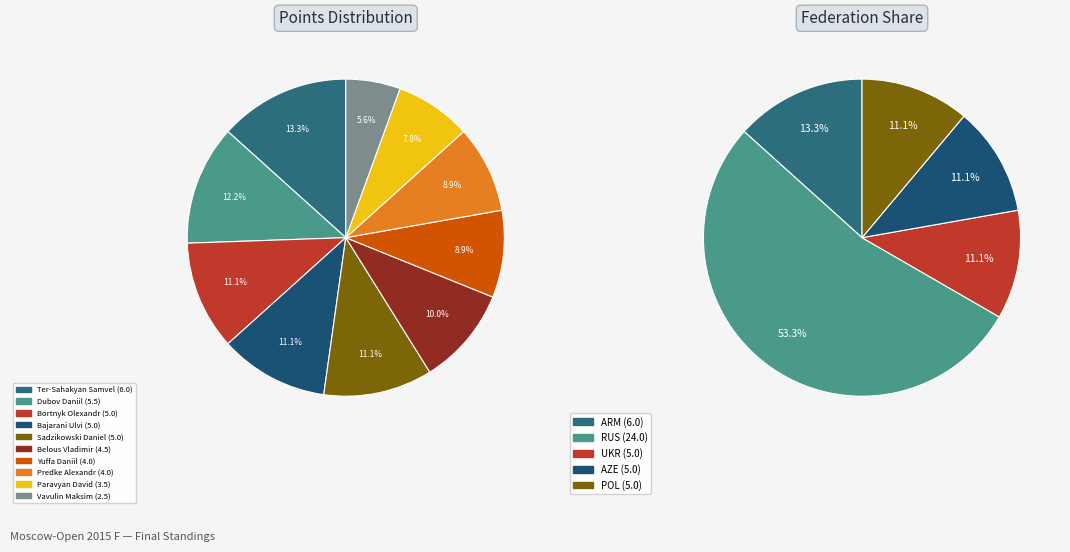

Rank the categories by value from lowest to highest.

Vavulin Maksim, Paravyan David, Yuffa Daniil, Predke Alexandr, Belous Vladimir, Bortnyk Olexandr, Bajarani Ulvi, Sadzikowski Daniel, Dubov Daniil, Ter-Sahakyan Samvel